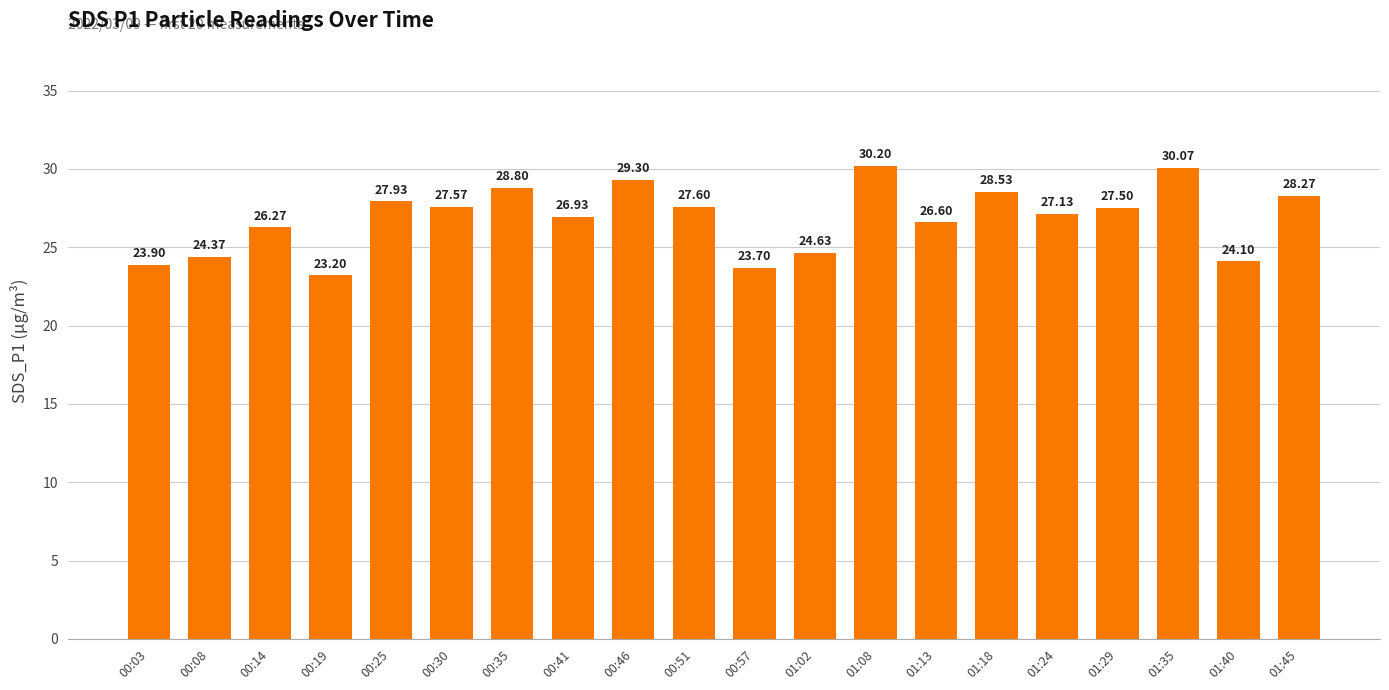

What is the smallest value displayed?

23.2